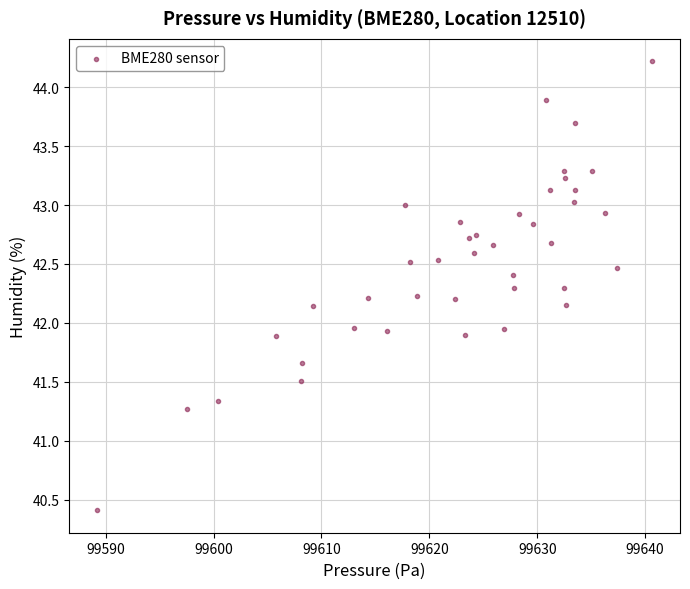

What is the range of Y values (max minus min)?

3.8